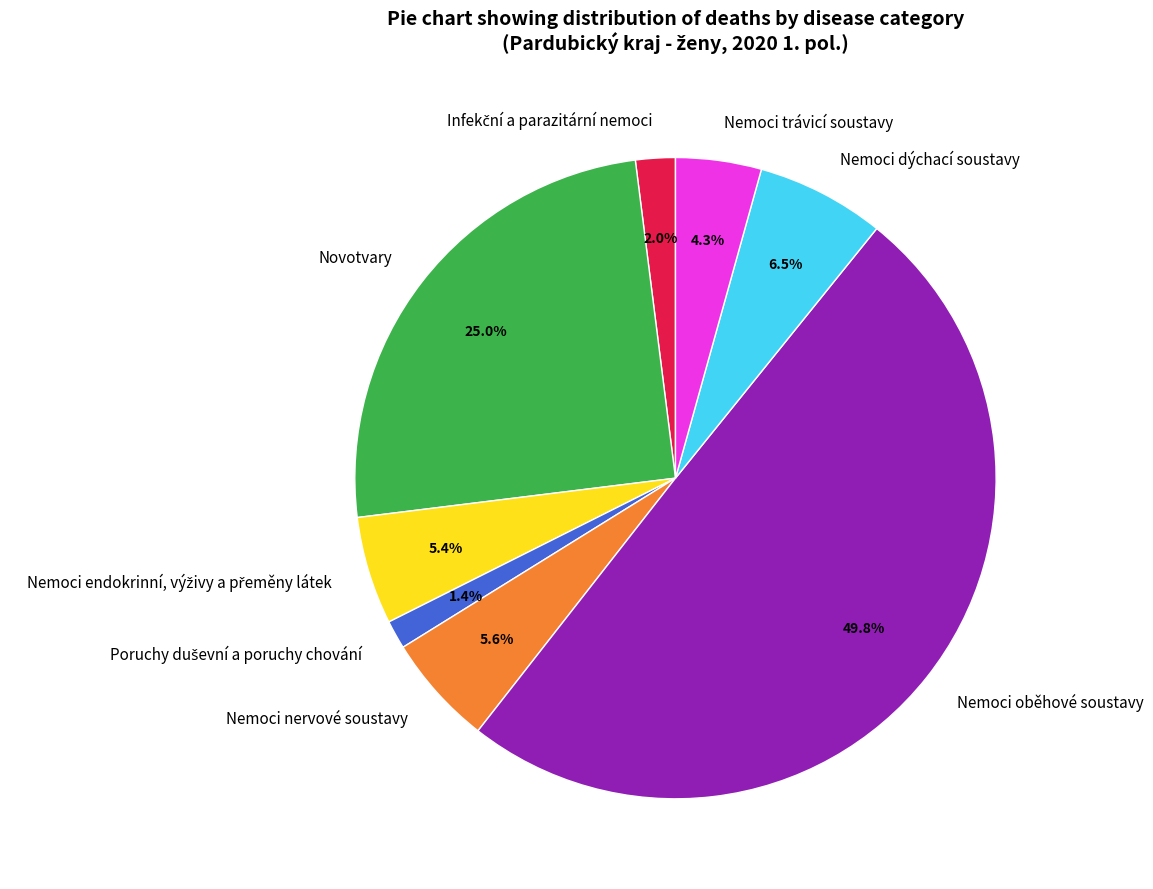

To the nearest percent, what is the average slice percentage?

12%